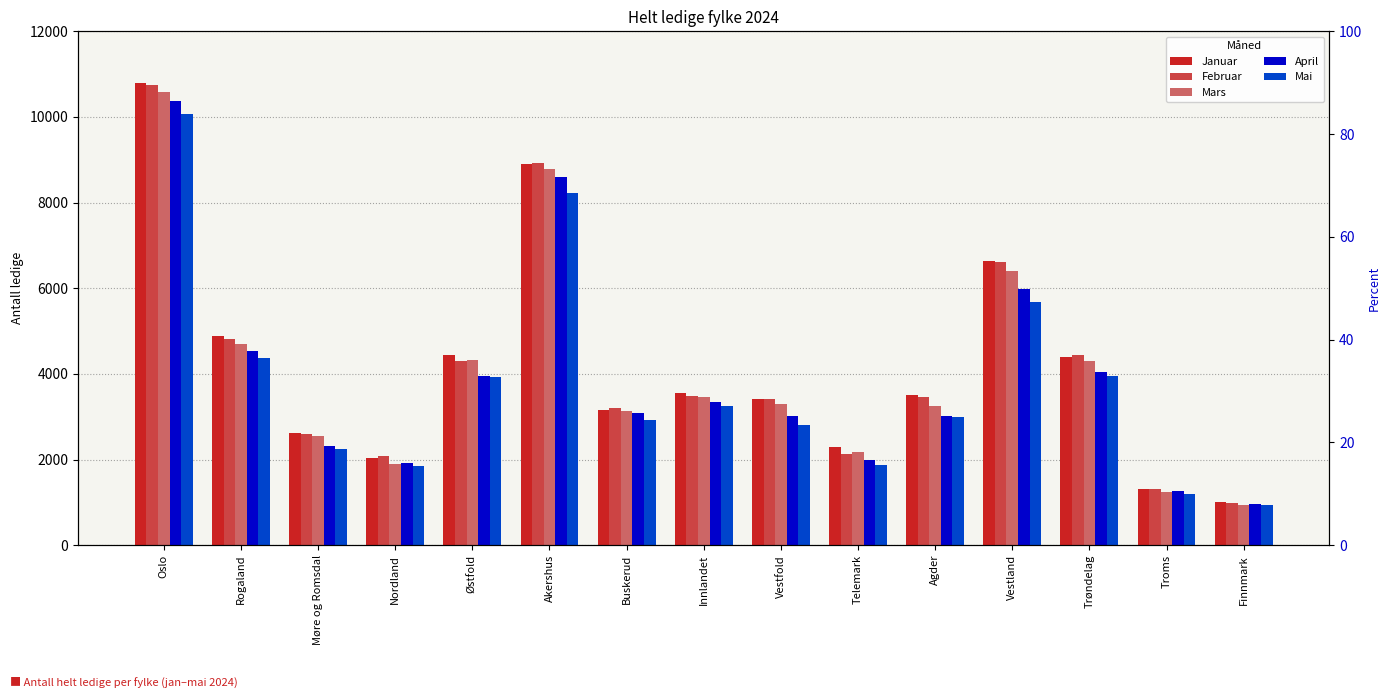

Read the Mai value at Vestfold.

2812